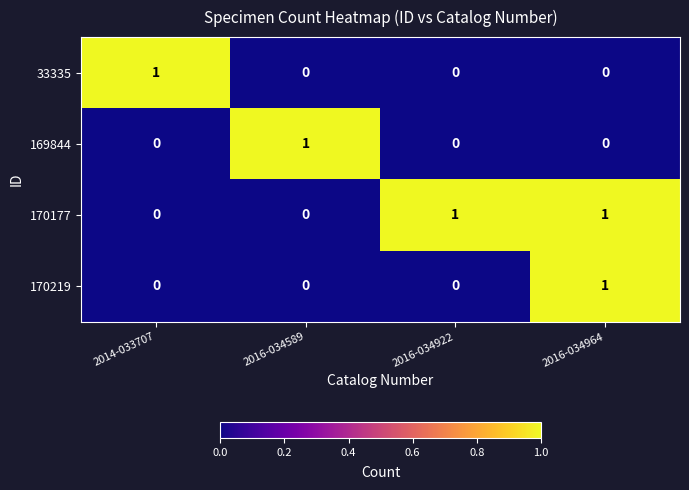

Between 2016-034922 and 2016-034964, which series saw the biggest shift?

170219